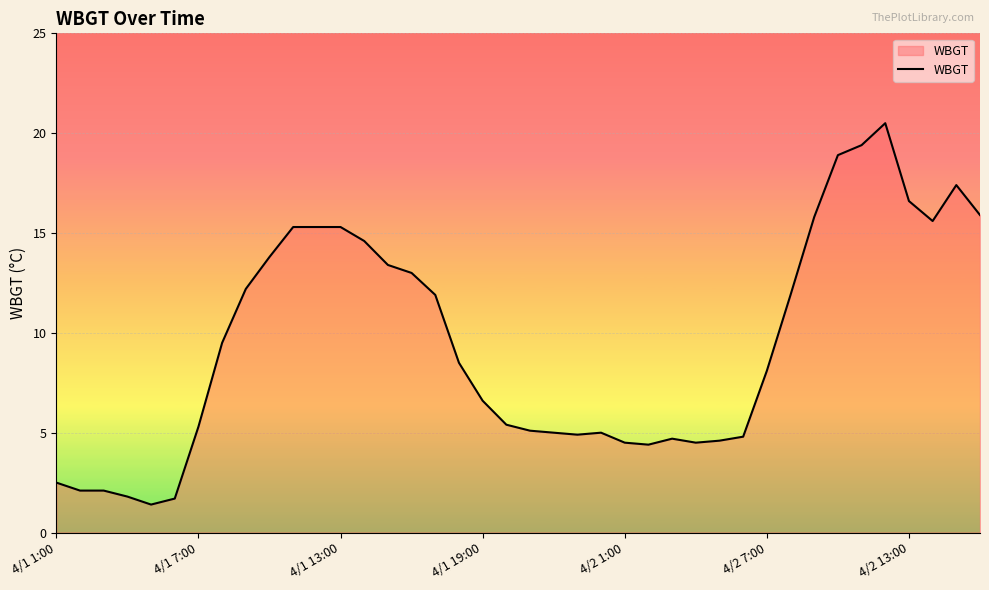

What is the difference between the maximum and minimum values?

19.1